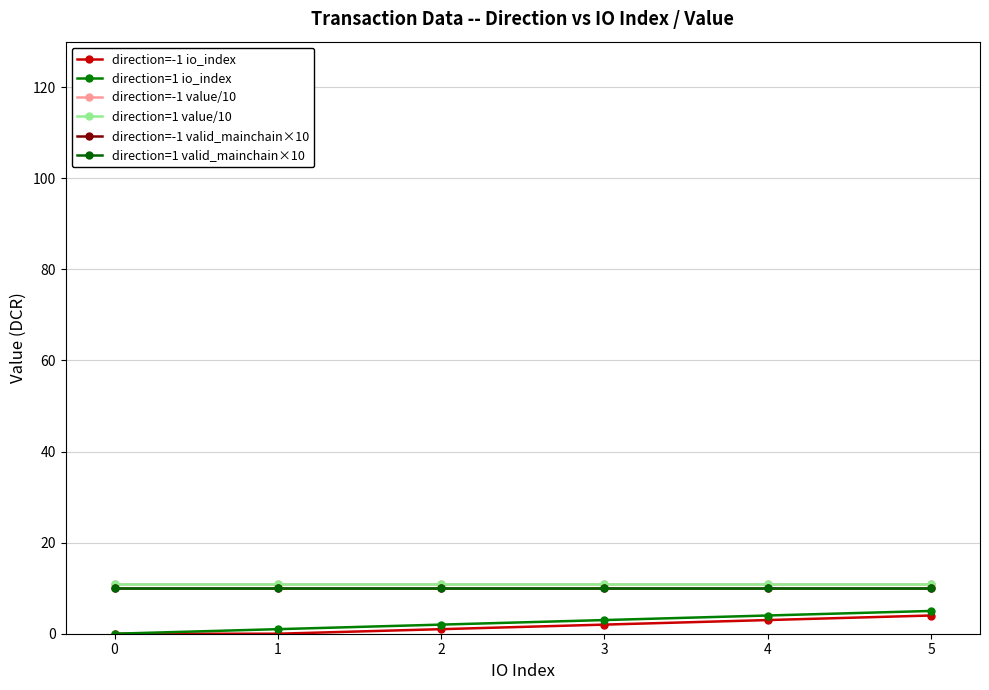

Reading right to left, what are all the values shown in this chart?

direction=-1 io_index: 5=4.0	4=3.0	3=2.0	2=1.0	1=0.0	0=0.0
direction=1 io_index: 5=5.0	4=4.0	3=3.0	2=2.0	1=1.0	0=0.0
direction=-1 value/10: 5=11.0	4=11.0	3=11.0	2=11.0	1=11.0	0=11.0
direction=1 value/10: 5=11.0	4=11.0	3=11.0	2=11.0	1=11.0	0=11.0
direction=-1 valid_mainchain×10: 5=10.0	4=10.0	3=10.0	2=10.0	1=10.0	0=10.0
direction=1 valid_mainchain×10: 5=10.0	4=10.0	3=10.0	2=10.0	1=10.0	0=10.0